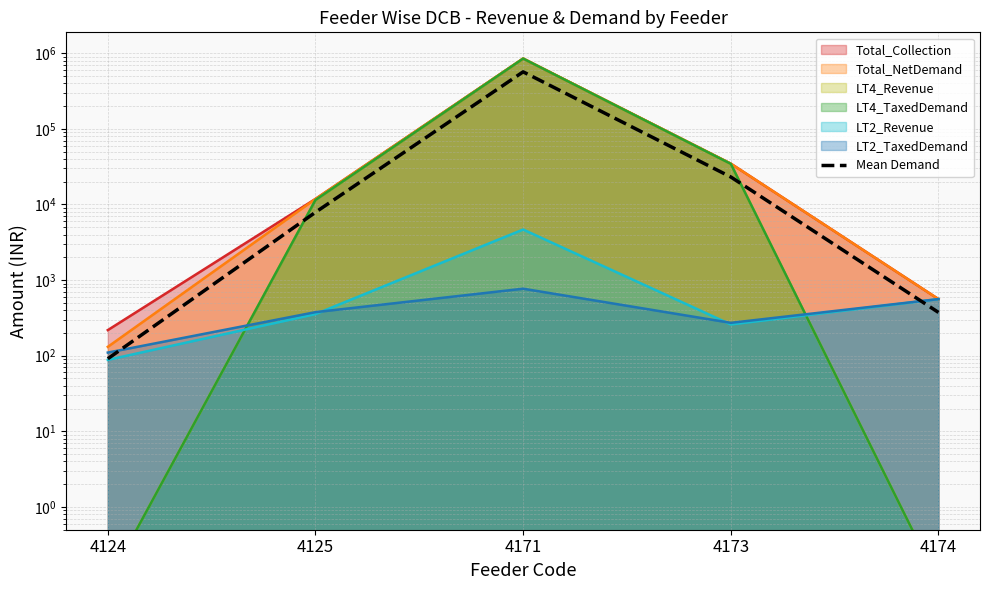

At which category does the data reach its first local peak?

4171